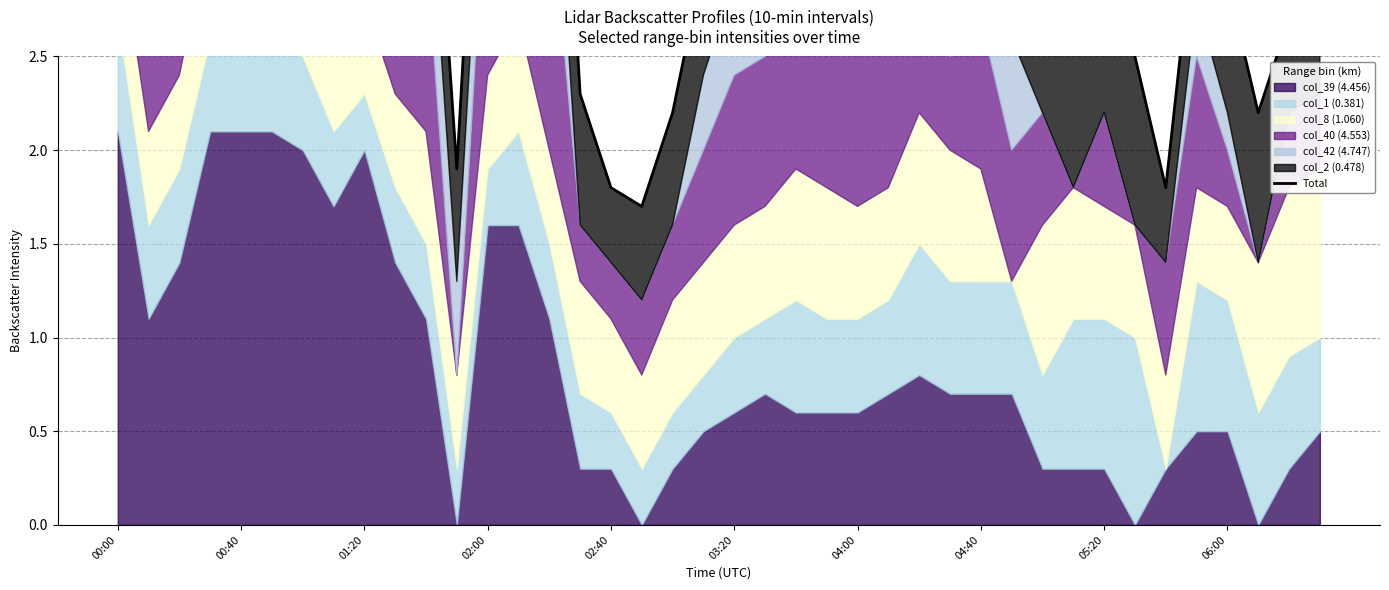

What is the difference between the maximum and minimum values?

4.2